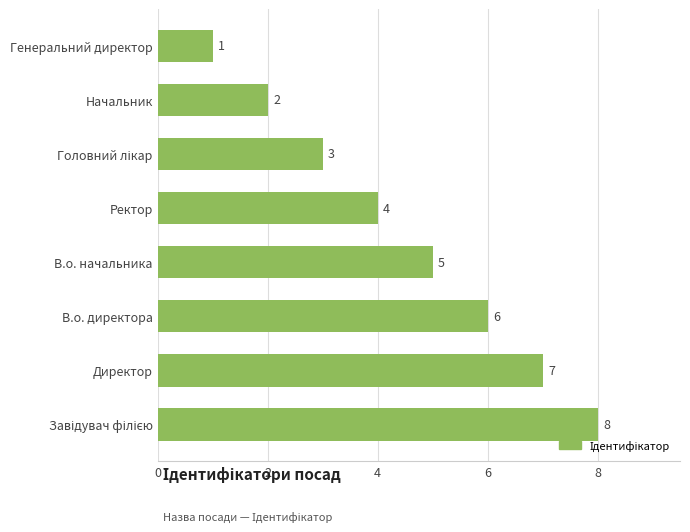

Count the values in the range 3 to 7.

5